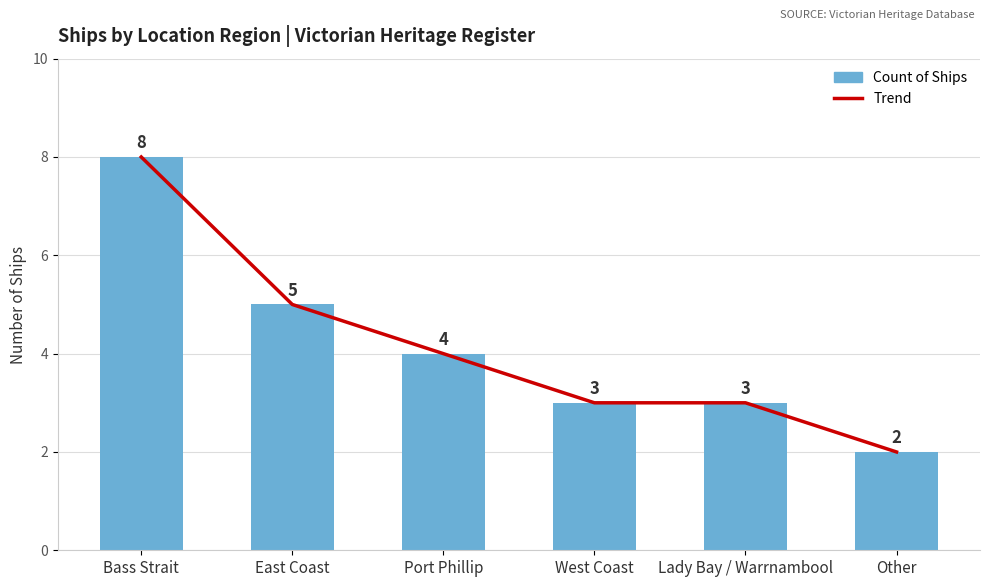

What is the sum of all Count of Ships values?

25